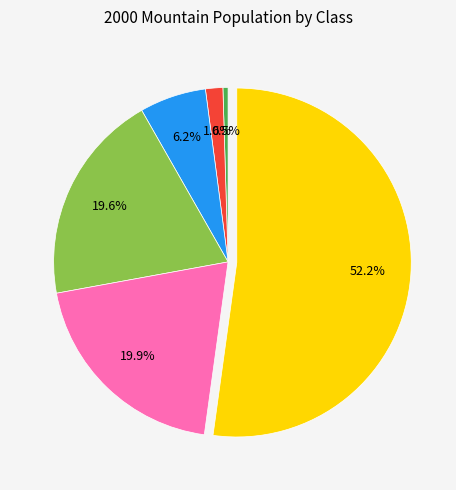

To the nearest percent, what is the difference between the largest and smallest slice percentages?

52%